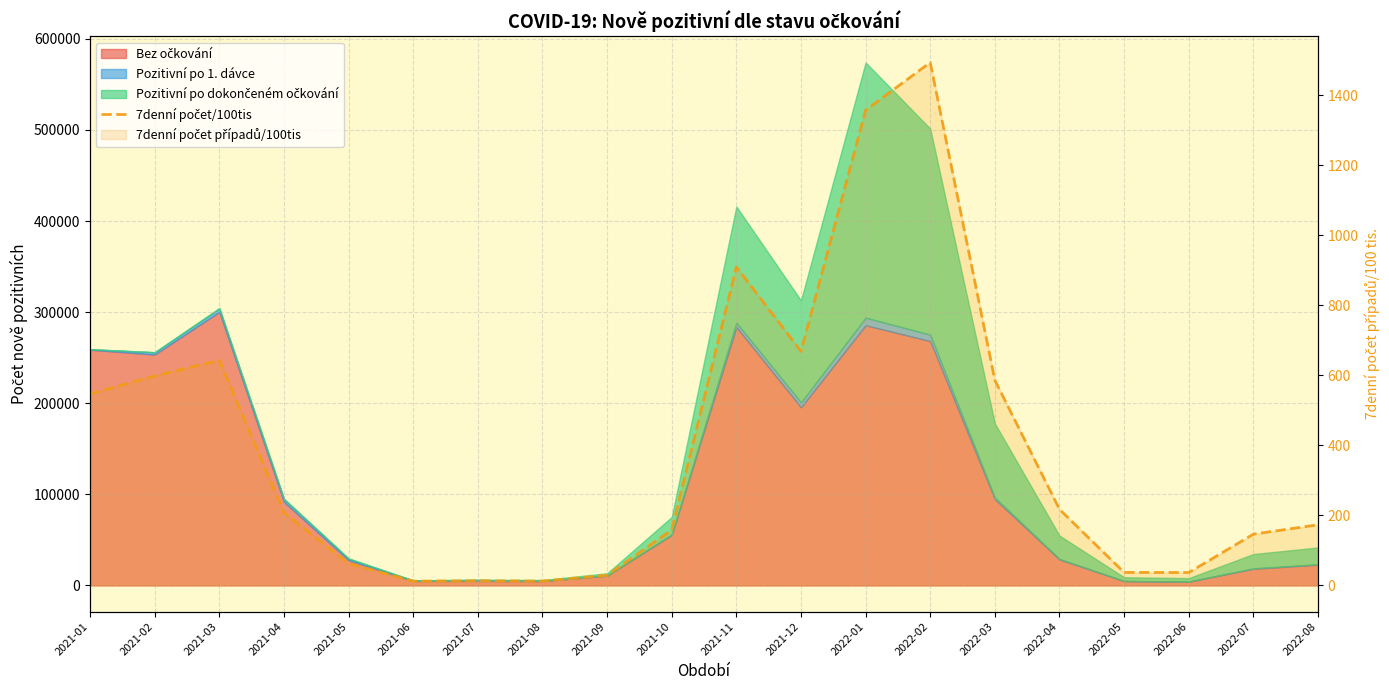

What is the label of the 10th point from the right?

2021-11